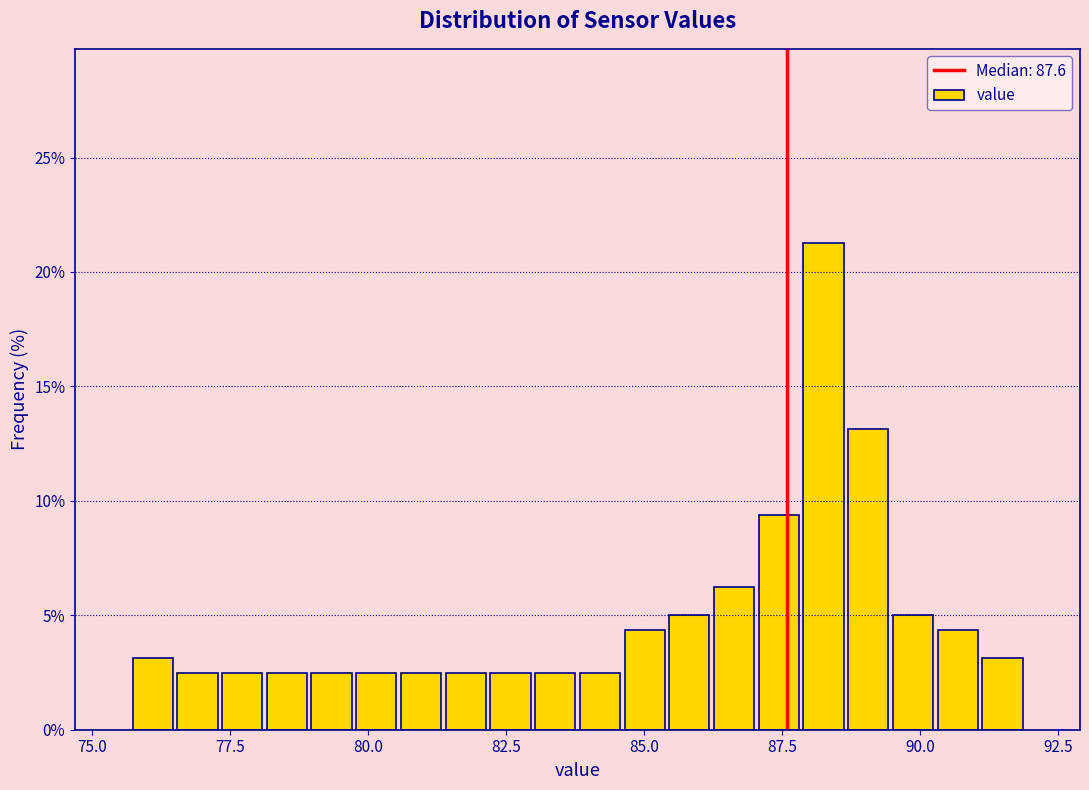

Around what value on the x-axis is the tallest bar? Give the approximate position of its centre, as read against the axis.

88.5